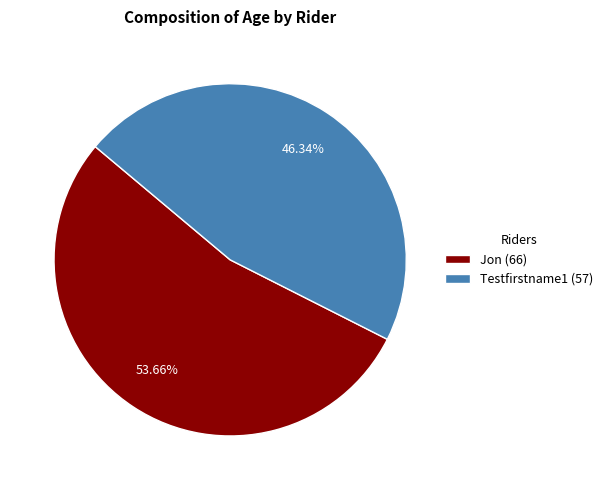

Between Jon (66) and Testfirstname1 (57), which is larger?

Jon (66)